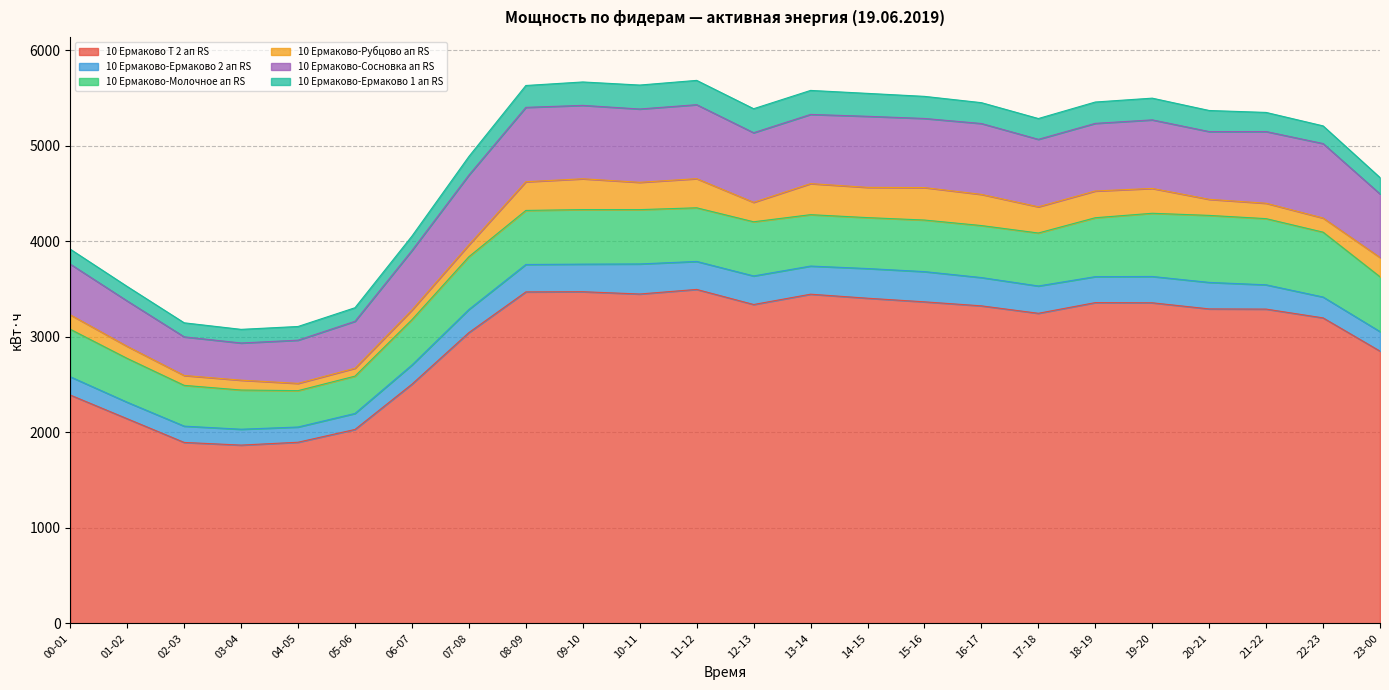

List the series in order of their peak value, highest first.

10 Ермаково Т 2 ап RS, 10 Ермаково-Сосновка ап RS, 10 Ермаково-Молочное ап RS, 10 Ермаково-Рубцово ап RS, 10 Ермаково-Ермаково 2 ап RS, 10 Ермаково-Ермаково 1 ап RS